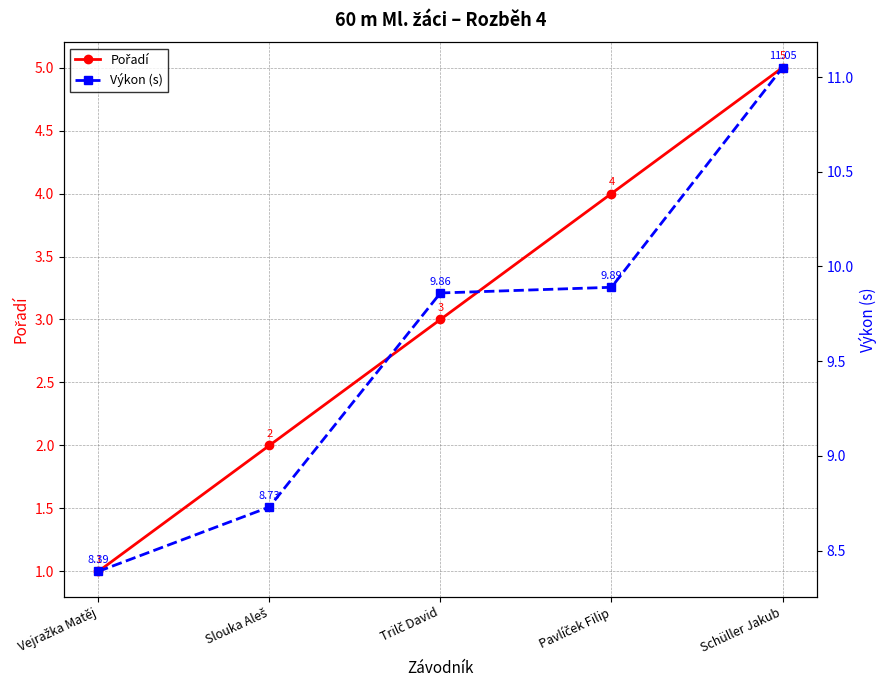

What is the sum of all Výkon (s) values?

47.9